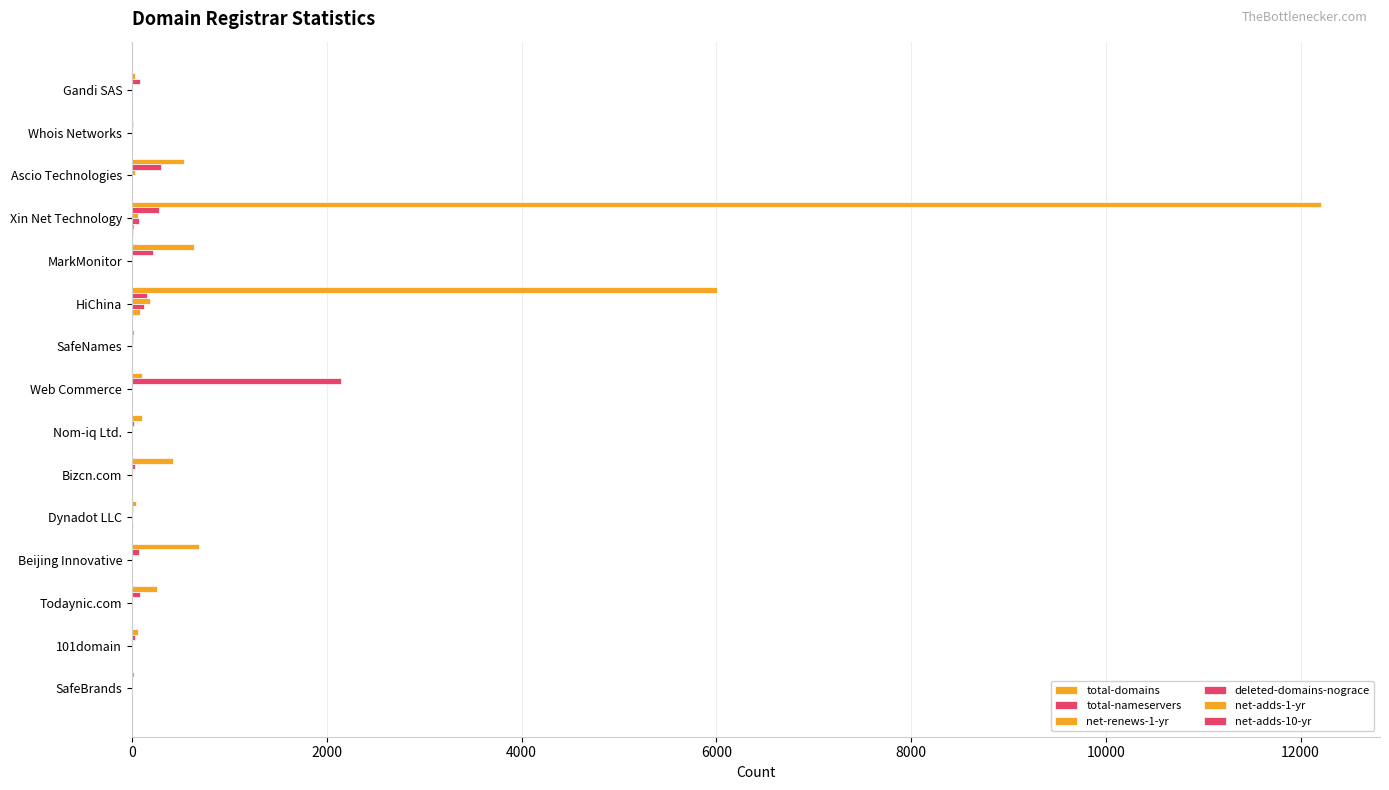

How many series are shown in this chart?

6